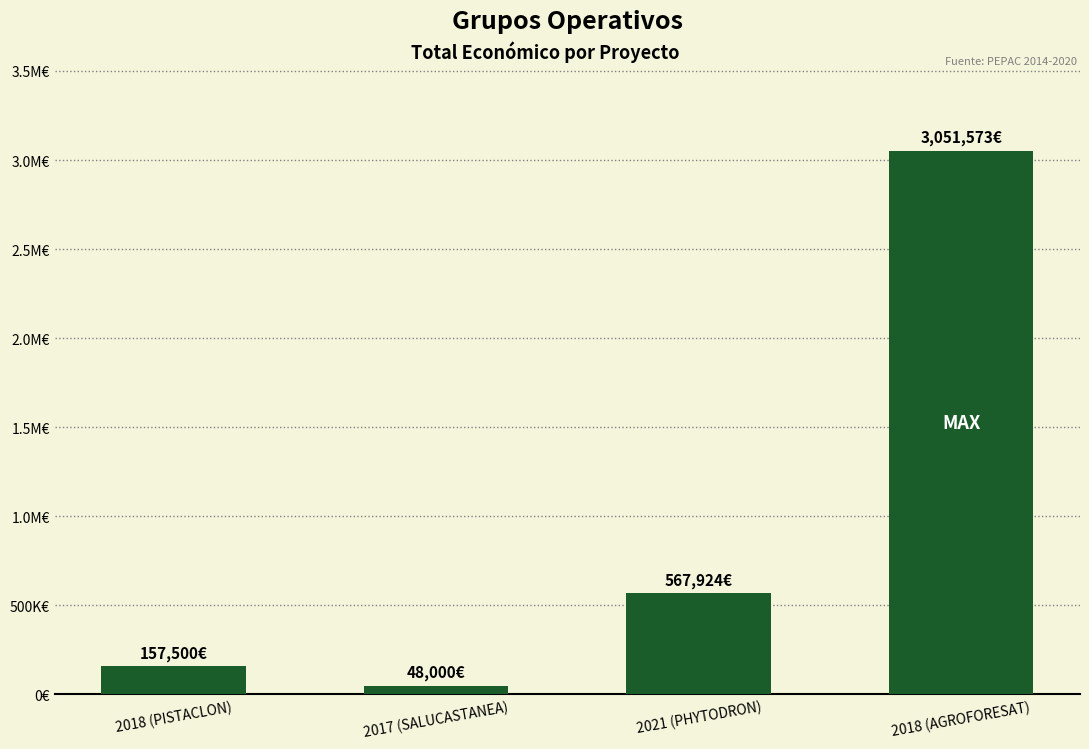

Reading left to right, list all the values displayed in this chart.

157500	48000	567924	3051573